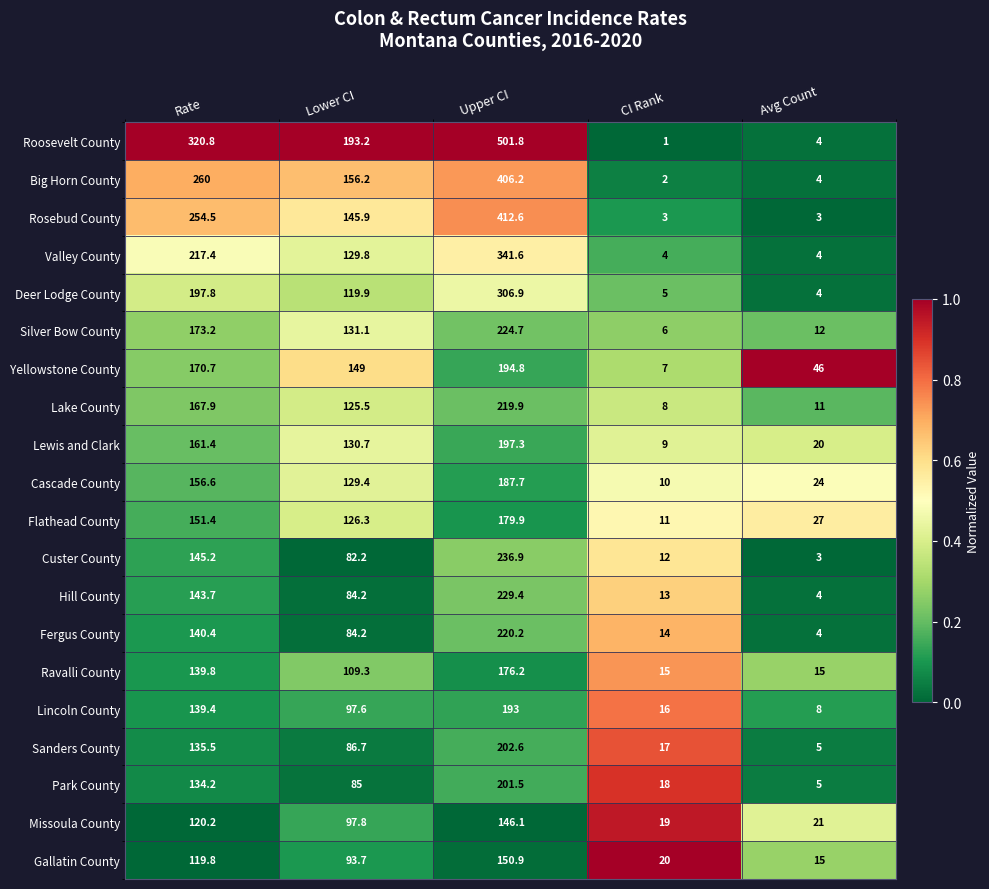

Rank the series by their maximum value, from lowest to highest.

Missoula County, Gallatin County, Ravalli County, Flathead County, Cascade County, Lincoln County, Yellowstone County, Lewis and Clark, Park County, Sanders County, Lake County, Fergus County, Silver Bow County, Hill County, Custer County, Deer Lodge County, Valley County, Big Horn County, Rosebud County, Roosevelt County